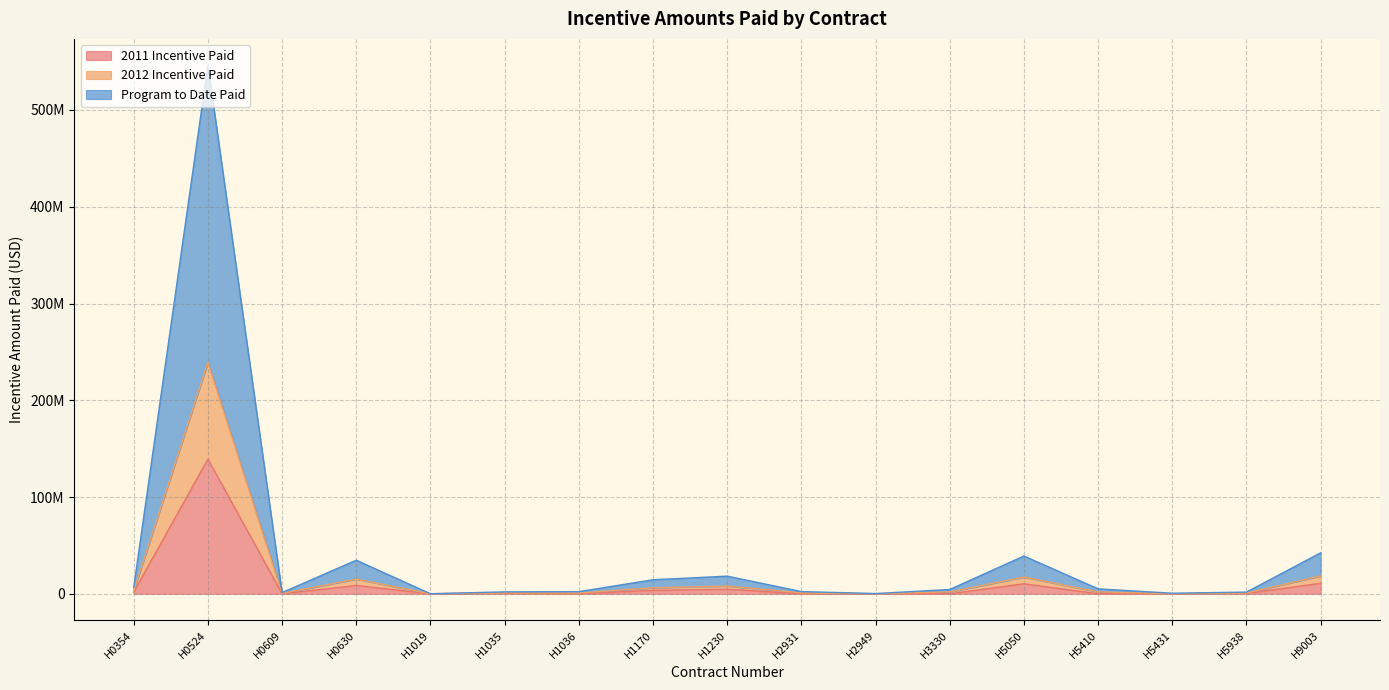

How many data points does each series have?

17